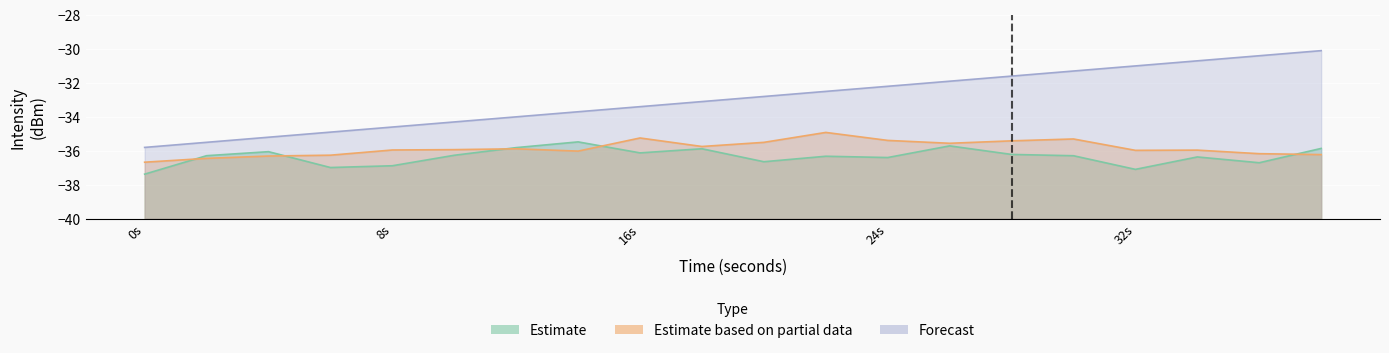

What is the approximate value of Estimate at 14?

-35.5